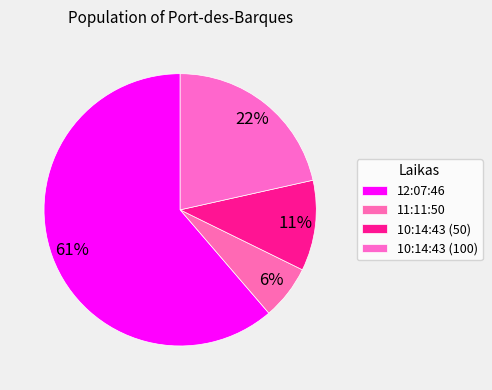

How many segments does this pie chart have?

4